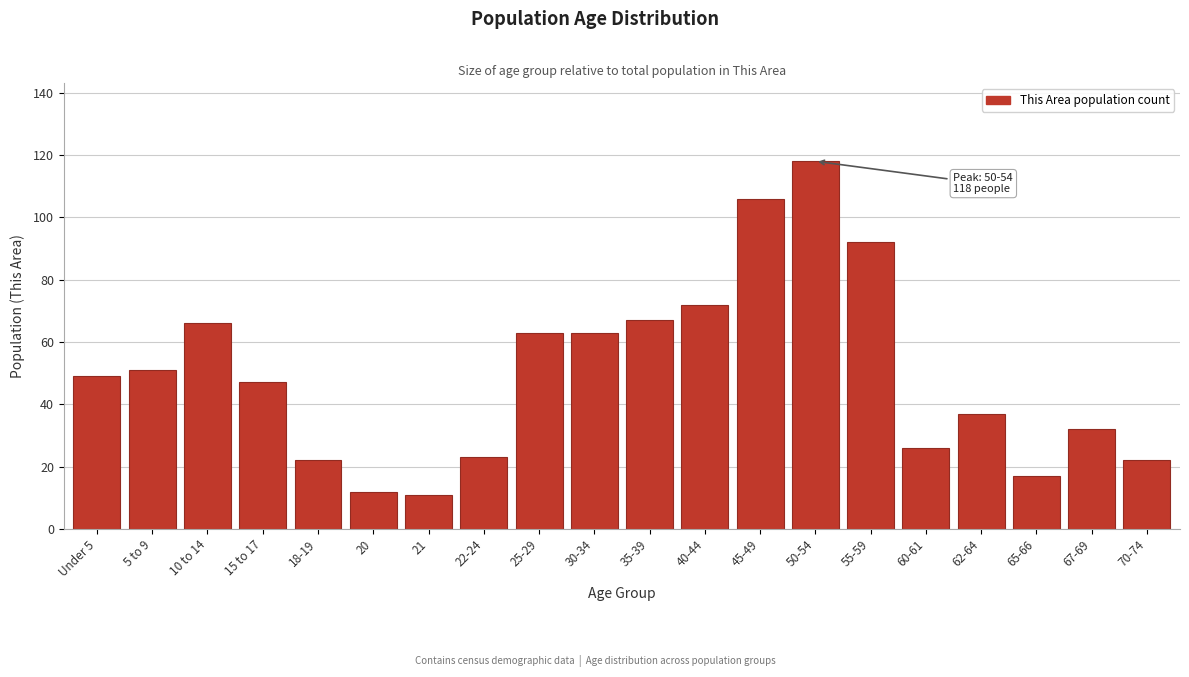

Reading left to right, list all the values displayed in this chart.

49	51	66	47	22	12	11	23	63	63	67	72	106	118	92	26	37	17	32	22